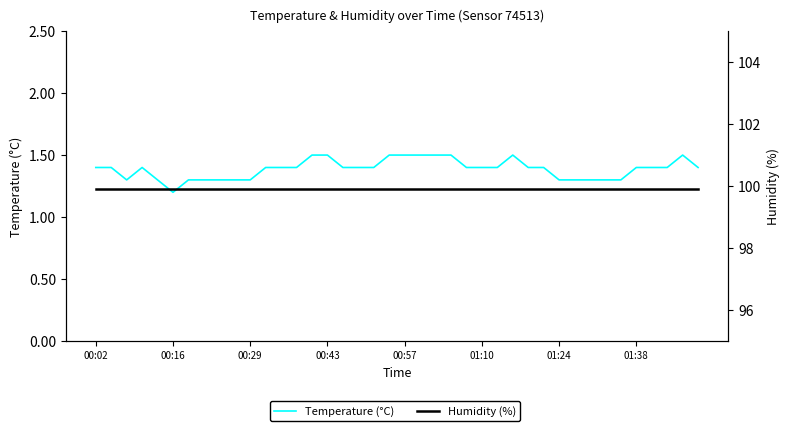

Reading right to left, list all the values displayed in this chart.

Temperature (°C): 1.4	1.5	1.4	1.4	1.4	1.3	1.3	1.3	1.3	1.3	1.4	1.4	1.5	1.4	1.4	1.4	1.5	1.5	1.5	1.5	1.5	1.4	1.4	1.4	1.5	1.5	1.4	1.4	1.4	1.3	1.3	1.3	1.3	1.3	1.2	1.3	1.4	1.3	1.4	1.4
Humidity (%): 99.9	99.9	99.9	99.9	99.9	99.9	99.9	99.9	99.9	99.9	99.9	99.9	99.9	99.9	99.9	99.9	99.9	99.9	99.9	99.9	99.9	99.9	99.9	99.9	99.9	99.9	99.9	99.9	99.9	99.9	99.9	99.9	99.9	99.9	99.9	99.9	99.9	99.9	99.9	99.9